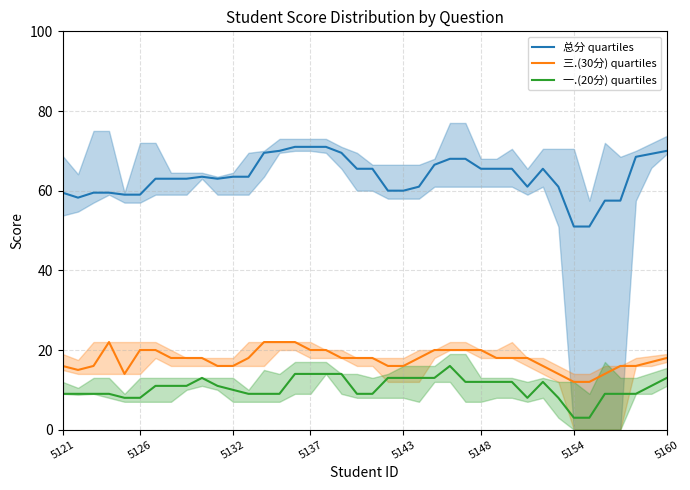

What is the minimum value for 一.(20分) quartiles?

3.0